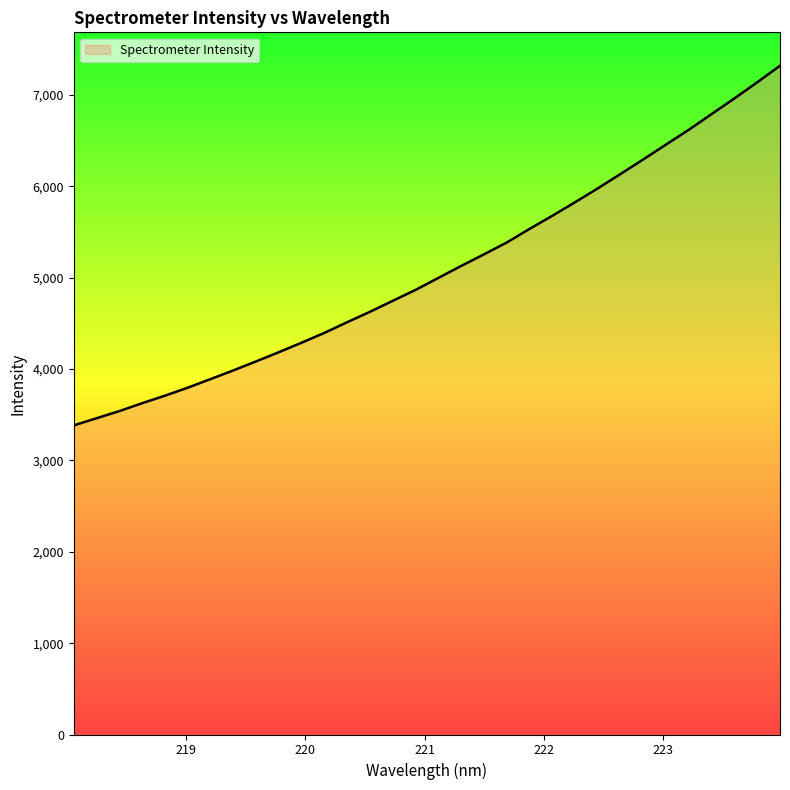

What is the sum of all values?

162645.7